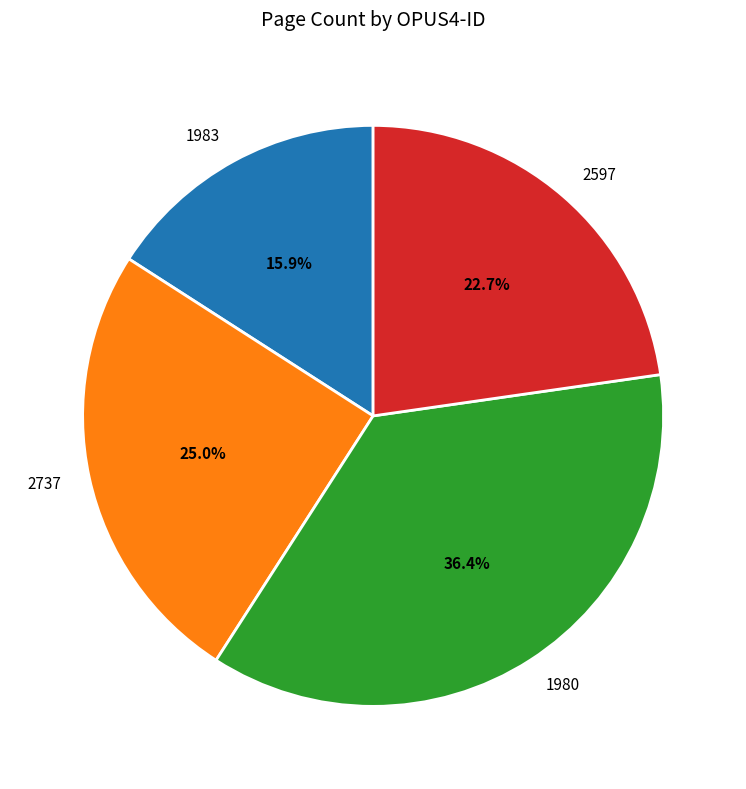

Does 1980 account for over 50% of the chart?

No